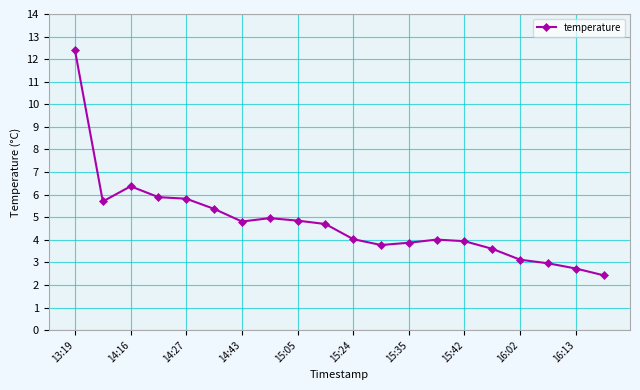

How many series are shown in this chart?

1